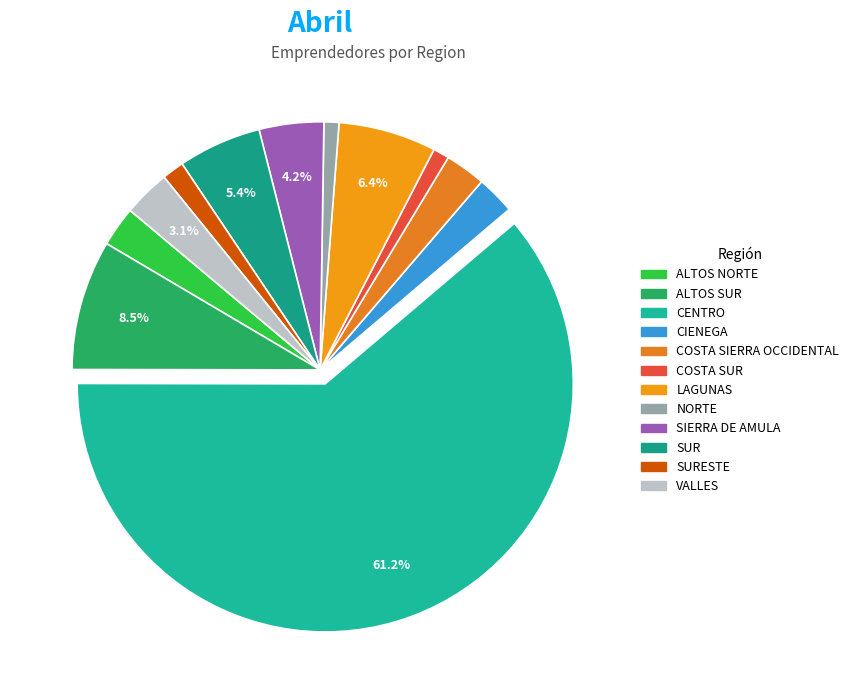

How many slices are in this pie chart?

12